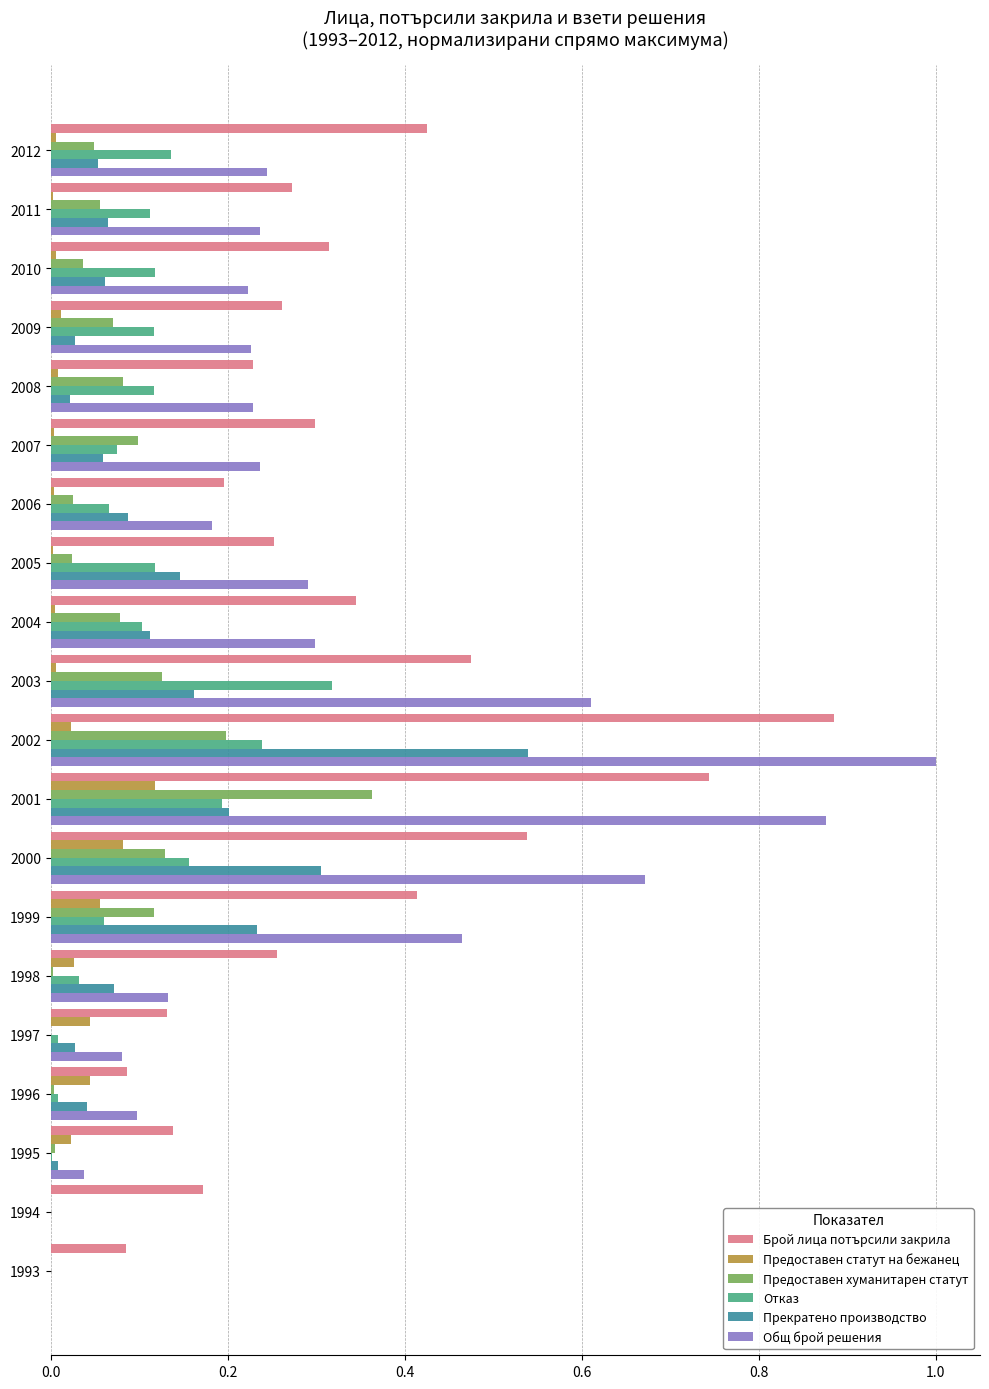

At which category is the sum across all series the highest?

2002